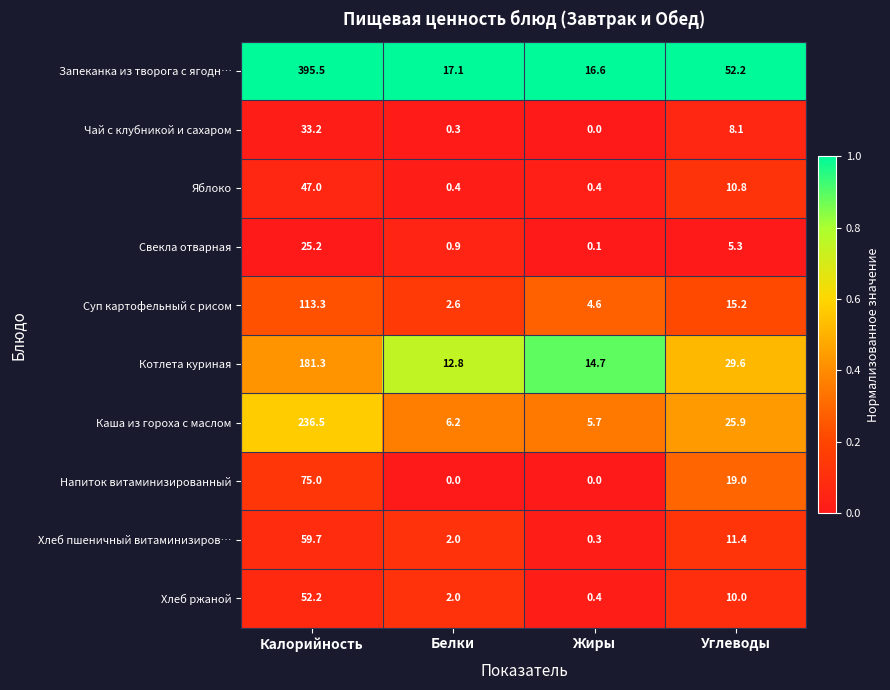

Which series has the widest spread of values?

Запеканка из творога с ягодн…